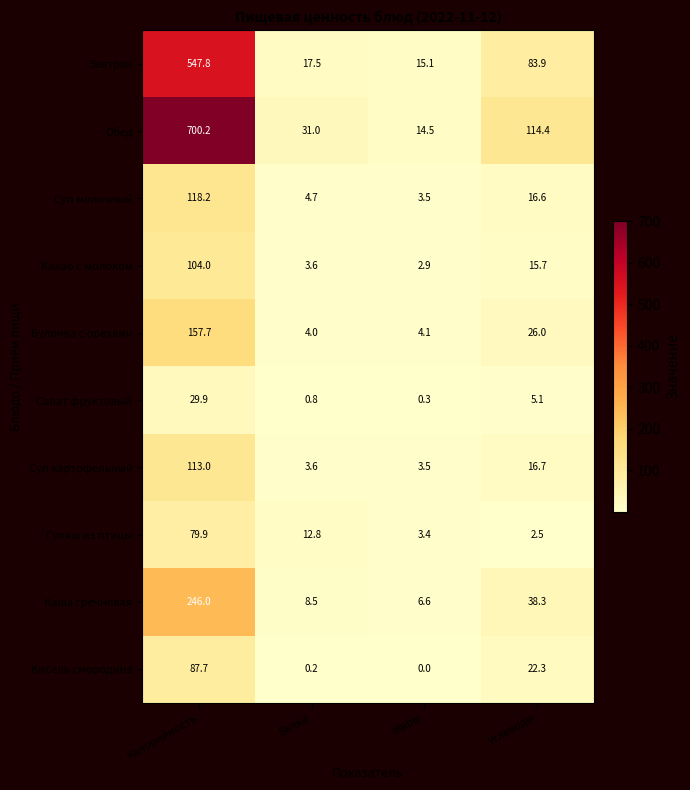

Is it true that Булочка с орехами equals 26.0 at Углеводы?

True